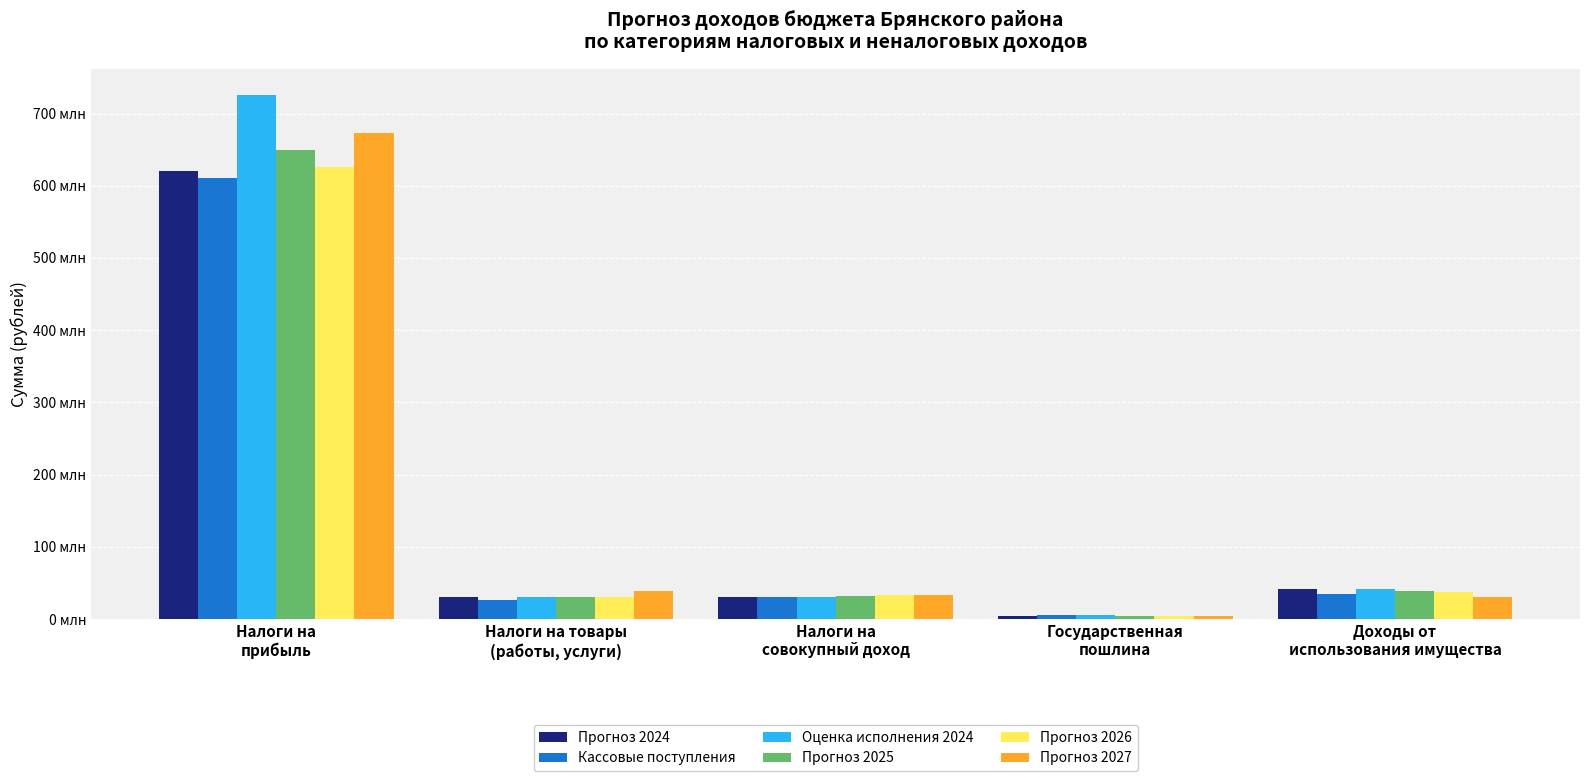

What are all the series names shown in the legend?

Прогноз 2024, Кассовые поступления, Оценка исполнения 2024, Прогноз 2025, Прогноз 2026, Прогноз 2027